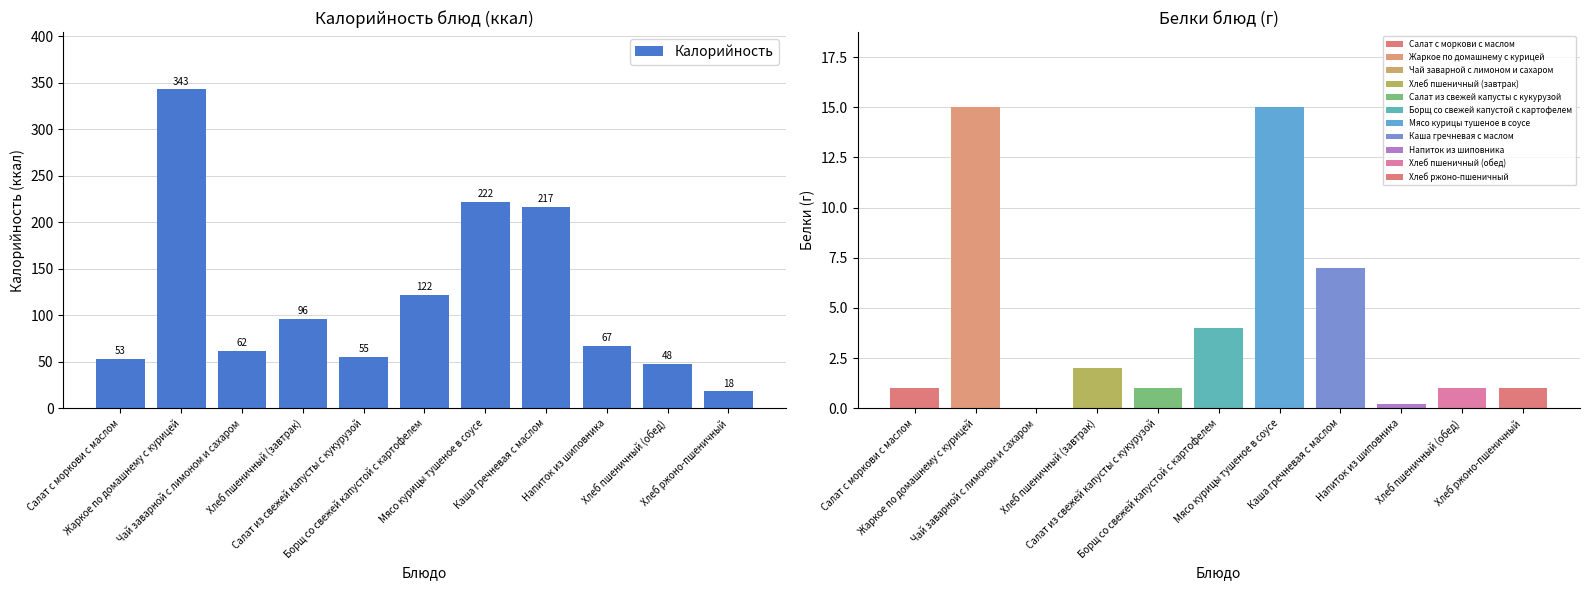

Which category has the lowest value across all series?

Хлеб ржоно-пшеничный